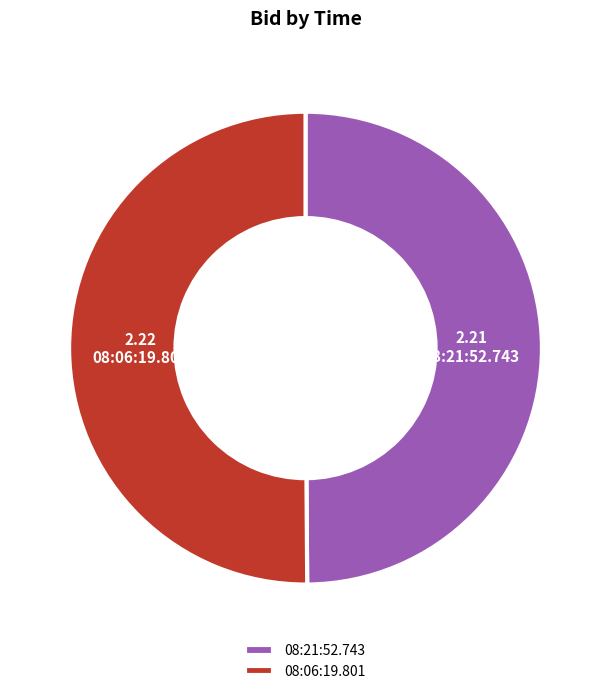

How many slices are in this pie chart?

2